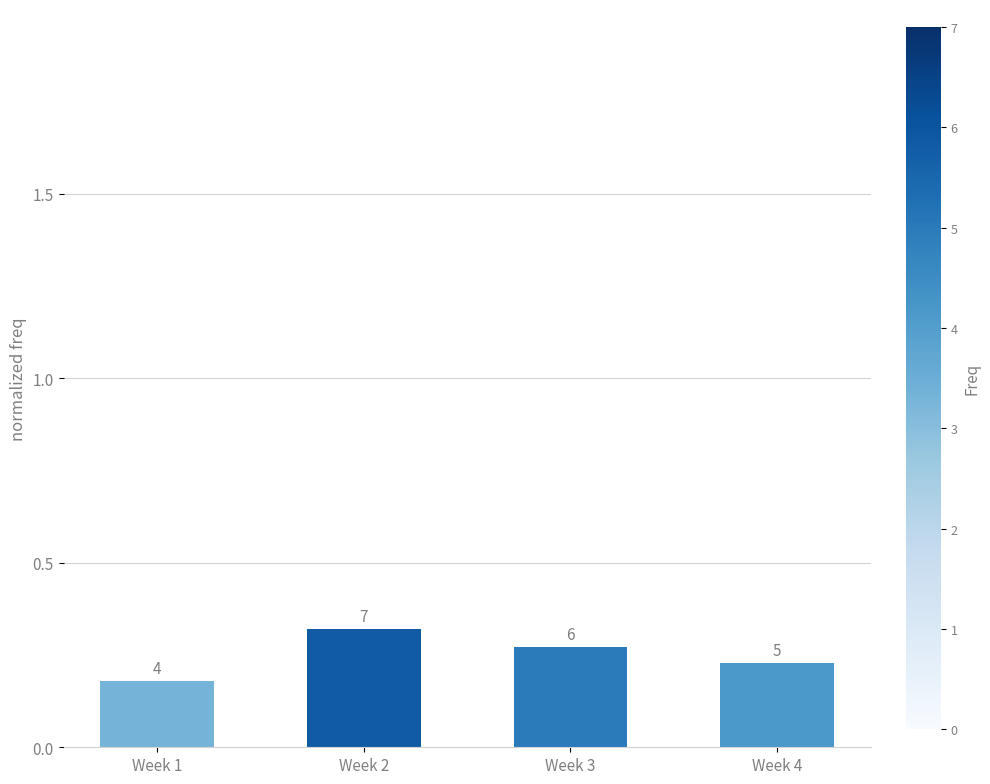

The value at Week 3 is 0.3. True or false?

True